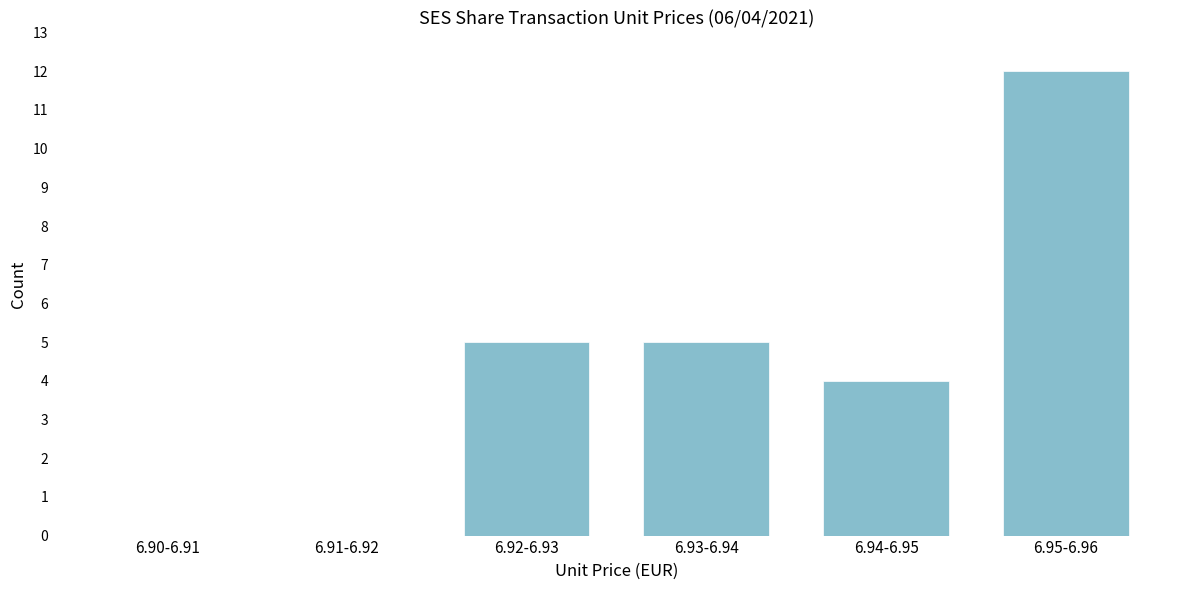

Reading left to right, what are all the values shown in this chart?

6.90-6.91=0	6.91-6.92=0	6.92-6.93=5	6.93-6.94=5	6.94-6.95=4	6.95-6.96=12